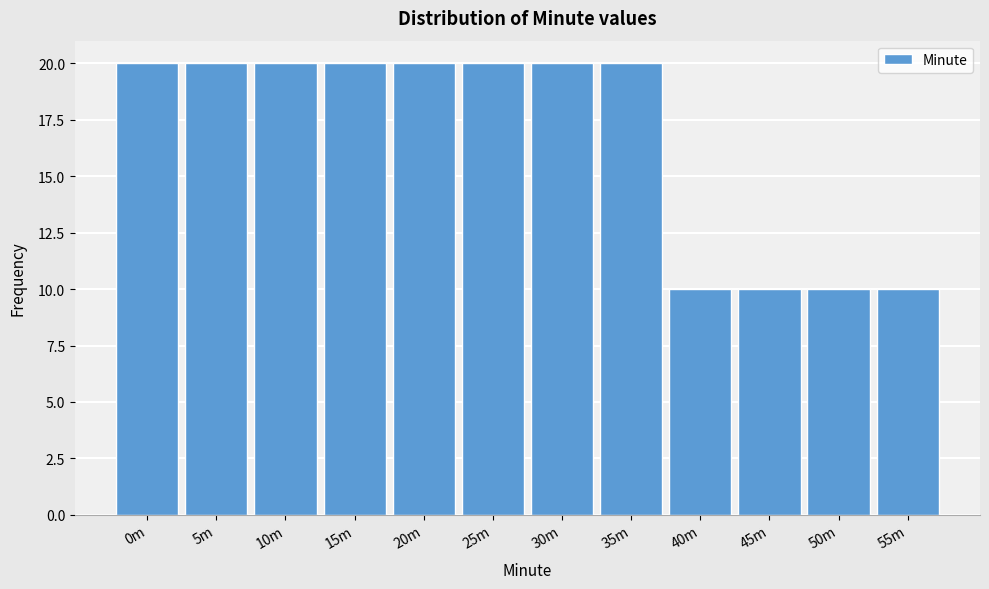

Reading left to right, what are all the values shown in this chart?

20	20	20	20	20	20	20	20	10	10	10	10